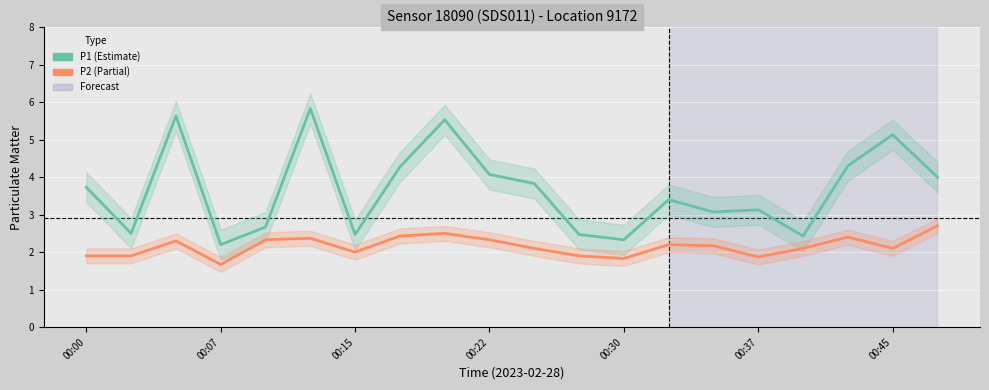

Is the value of P2 at 00:30 greater than the value of P1 at 00:00?

No